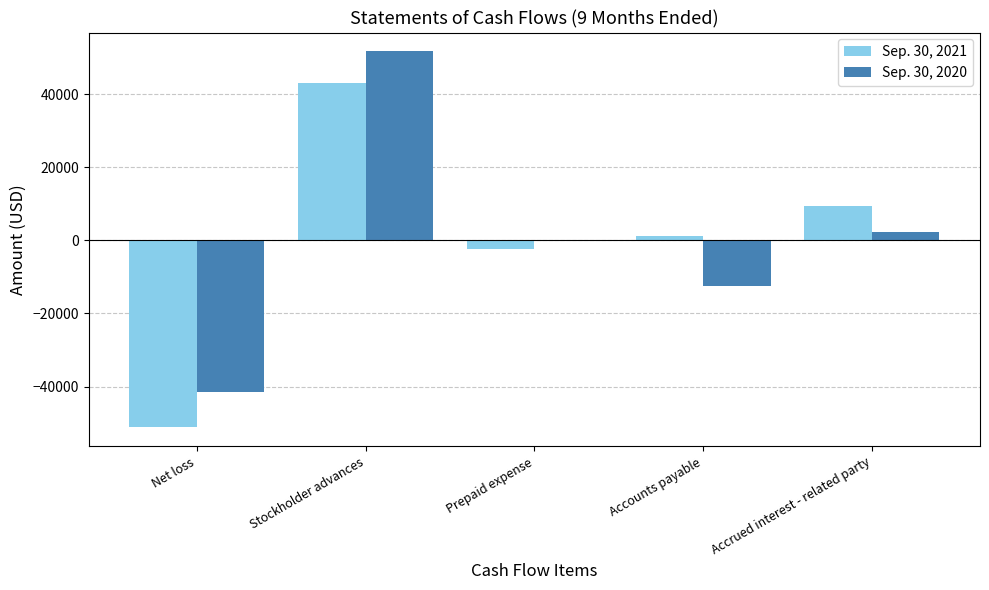

Is the value of Sep. 30, 2020 at Net loss greater than the value of Sep. 30, 2021 at Stockholder advances?

No